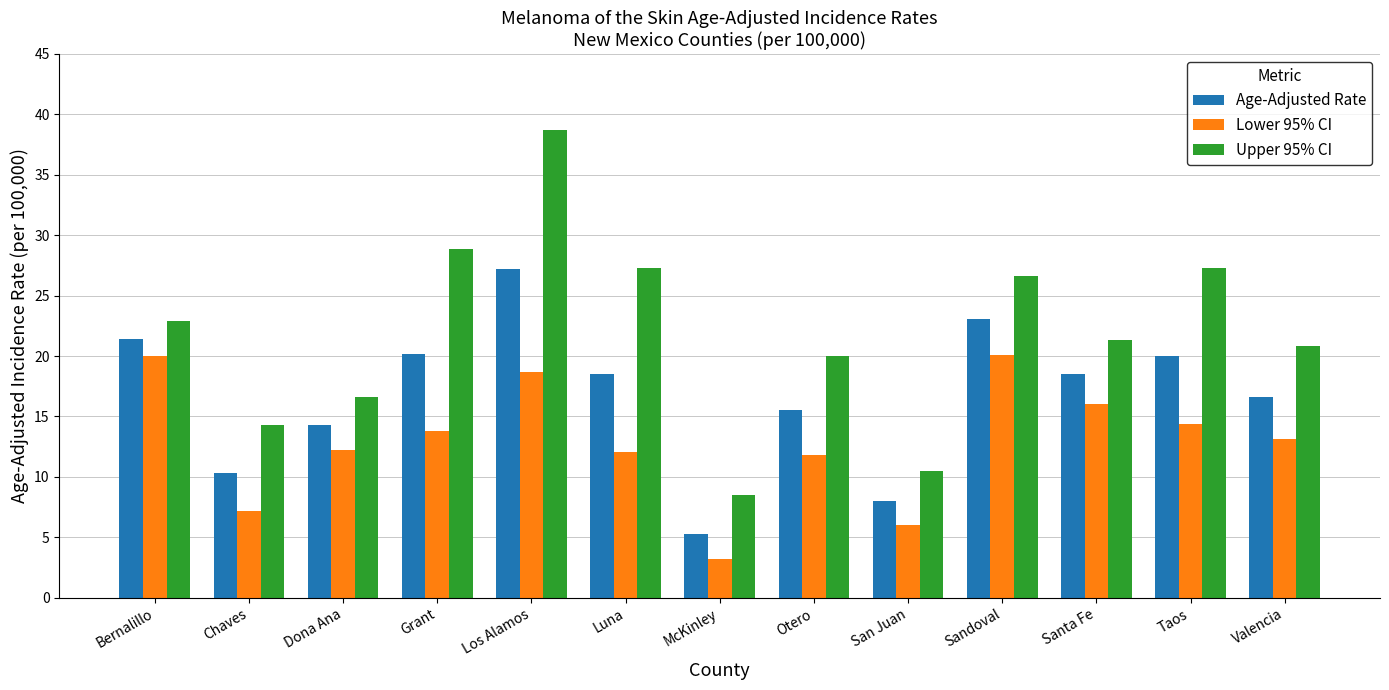

What position from the left is Los Alamos?

5